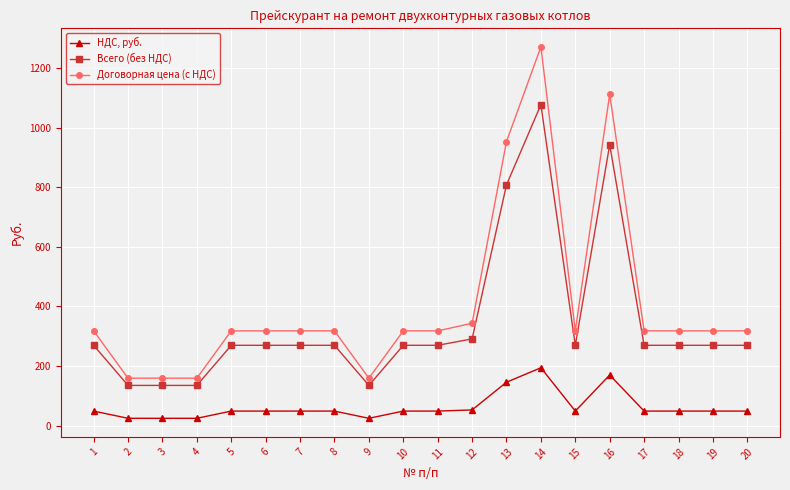

Is the value of НДС, руб. at 13 greater than the value of Договорная цена (с НДС) at 5?

No